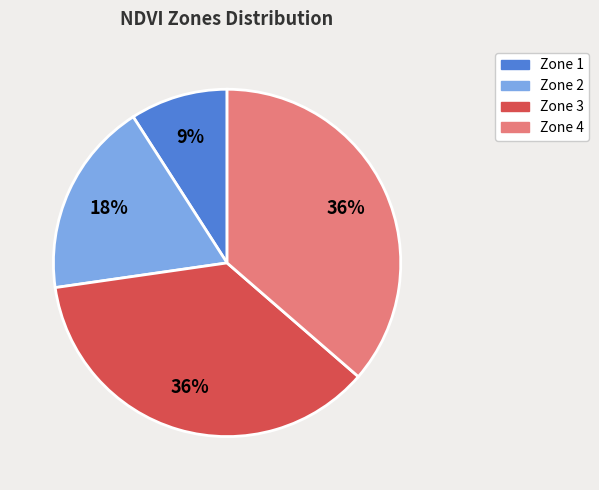

To the nearest percent, what is the difference between the largest and smallest slice percentages?

27%